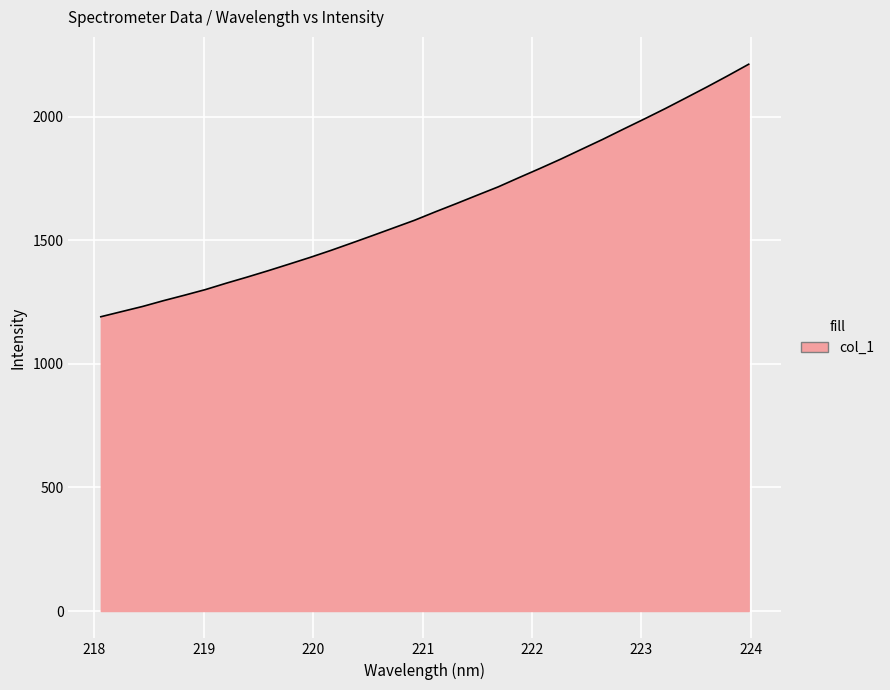

What is the minimum value shown in the chart?

1191.2